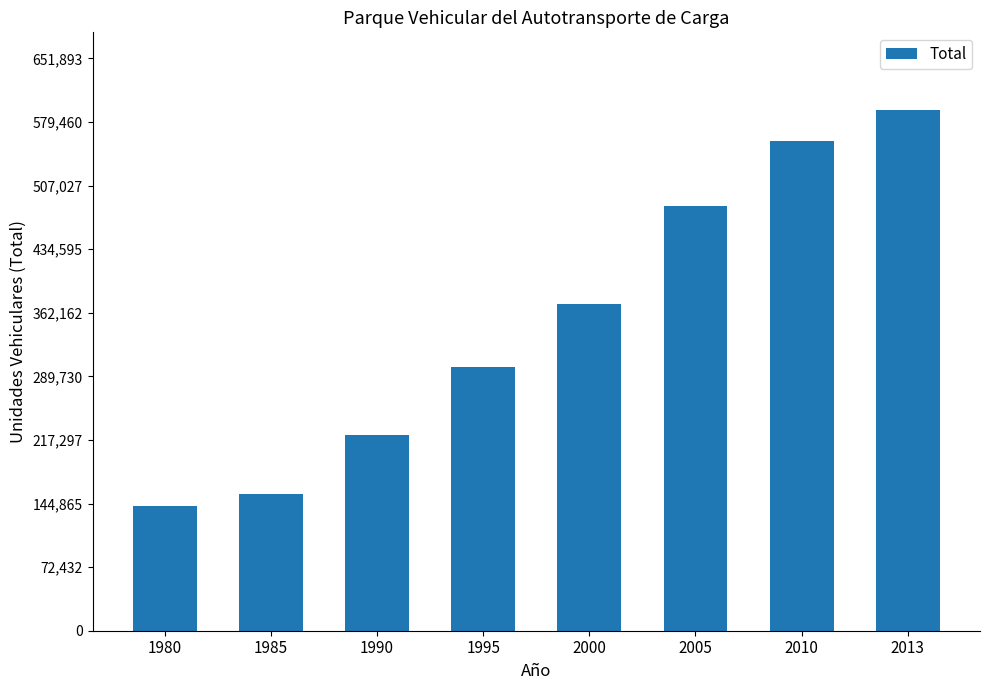

How many categories are shown in the chart?

8